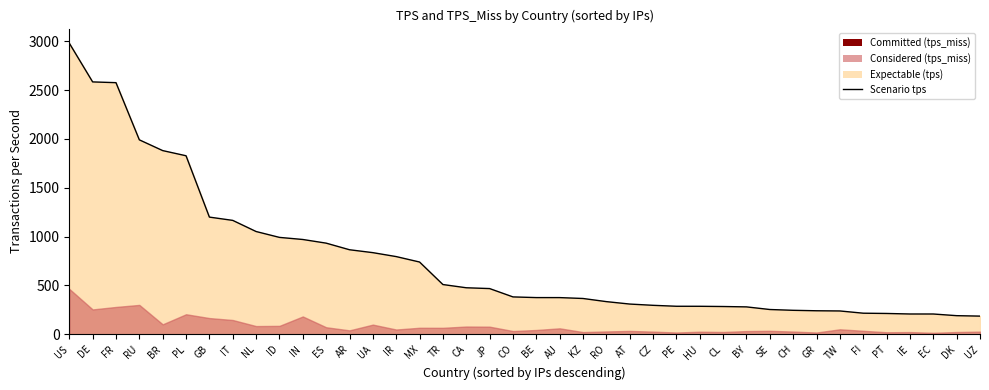

Reading left to right, list all the values displayed in this chart.

US=2981.0	DE=2584.1	FR=2576.3	RU=1990.8	BR=1880.6	PL=1827.7	GB=1199.4	IT=1165.8	NL=1051.8	ID=991.7	IN=970.2	ES=932.8	AR=865.1	UA=835.4	IR=795.1	MX=739.4	TR=508.8	CA=475.8	JP=467.5	CO=382.1	BE=375.2	AU=375.1	KZ=365.9	RO=333.8	AT=308.9	CZ=296.0	PE=286.4	HU=286.1	CL=283.8	BY=279.9	SE=253.1	CH=244.9	GR=240.2	TW=238.2	FI=215.3	PT=212.6	IE=207.2	EC=207.1	DK=190.0	UZ=185.4